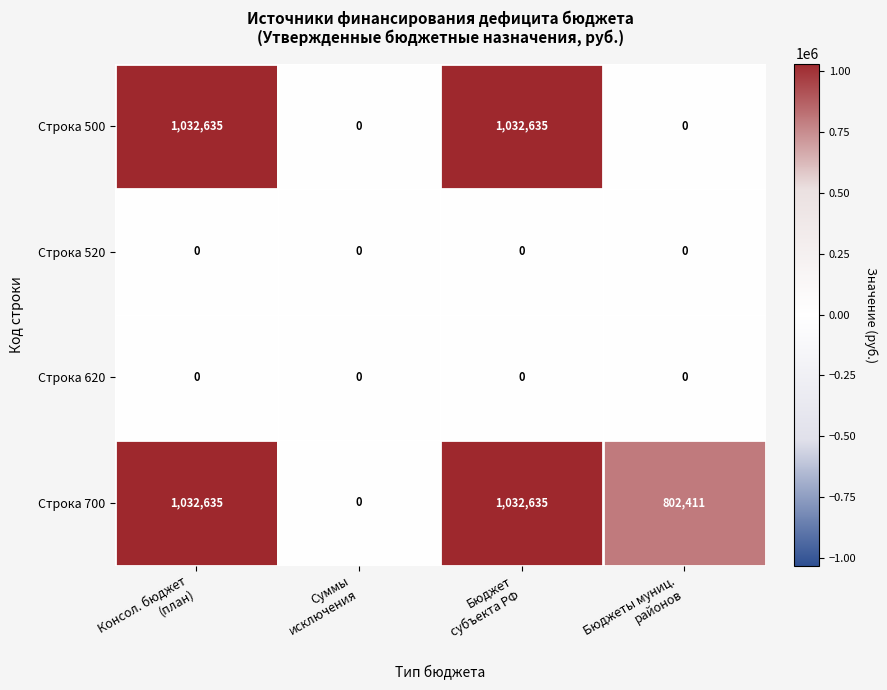

What is the maximum value shown in the chart?

1032635